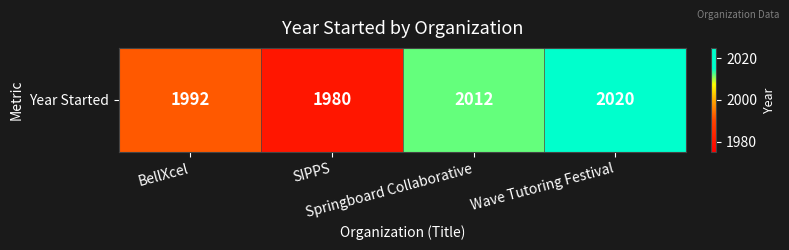

Reading left to right, list all the values displayed in this chart.

BellXcel=1992	SIPPS=1980	Springboard Collaborative=2012	Wave Tutoring Festival=2020